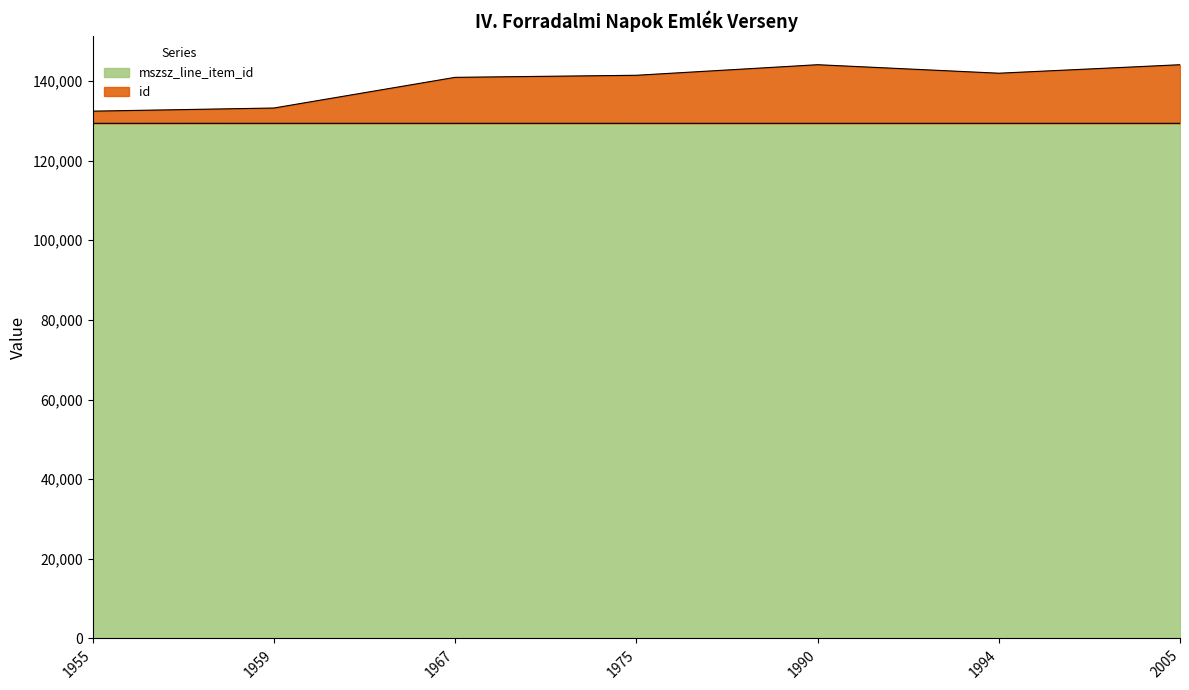

What is the total value across all series at 1959?

133212